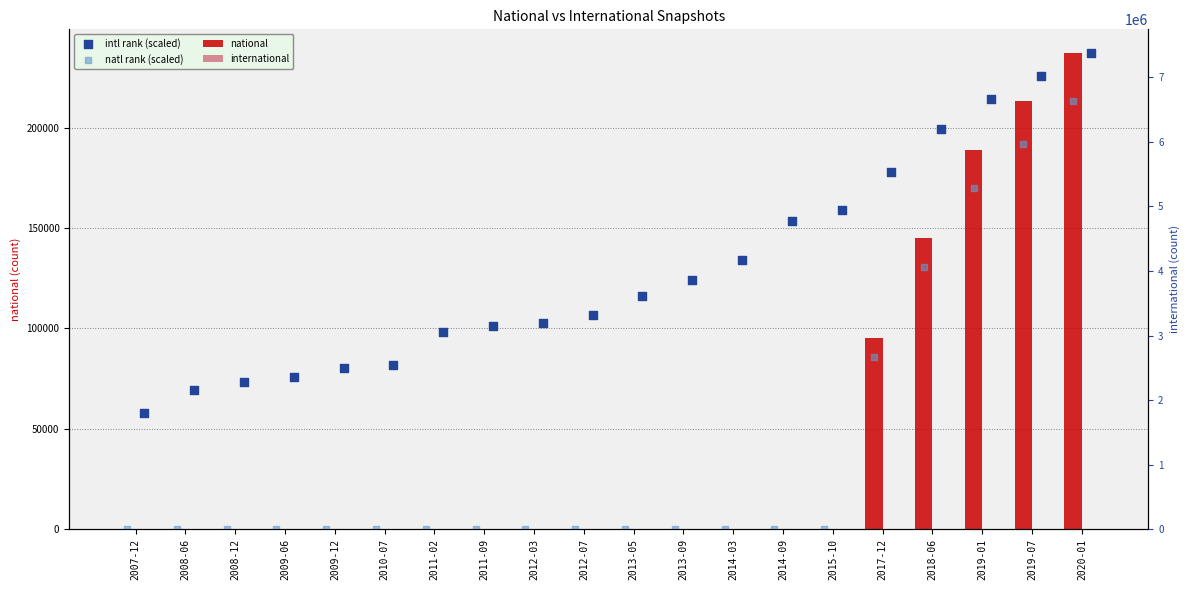

At which category is the sum across all series the highest?

2020-01